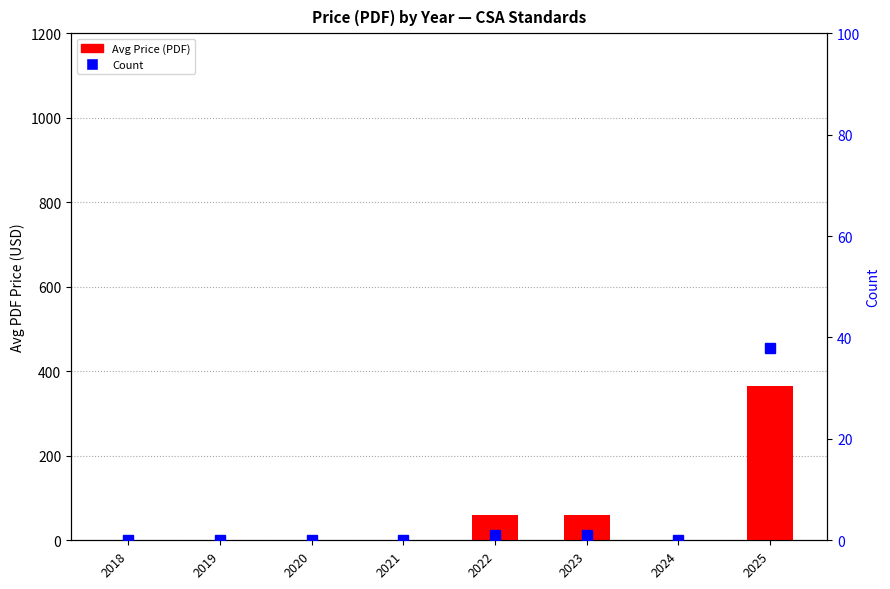

Reading right to left, extract all data points from this chart.

Avg Price (PDF): 366	0	60	60	0	0	0	0
Count: 38	0	1	1	0	0	0	0